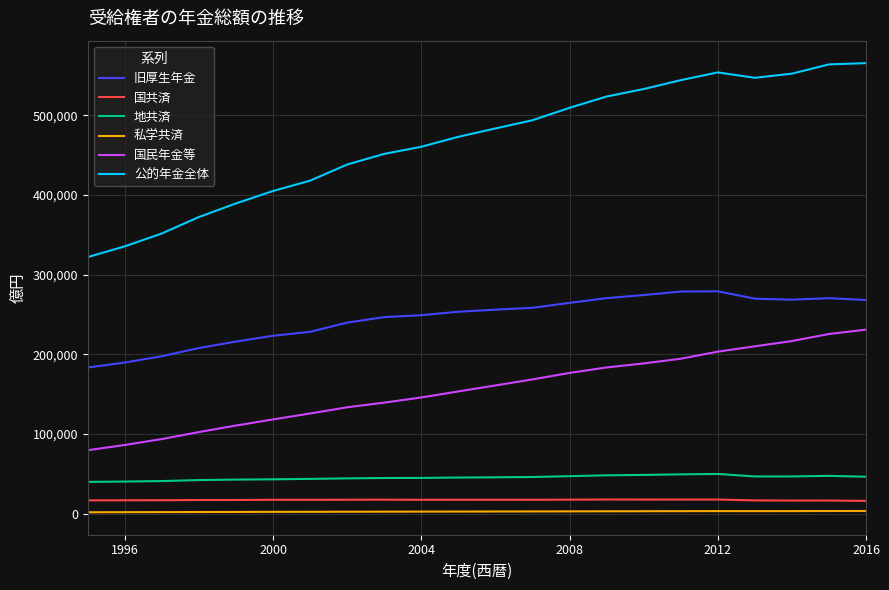

What is the smallest value displayed?

1922